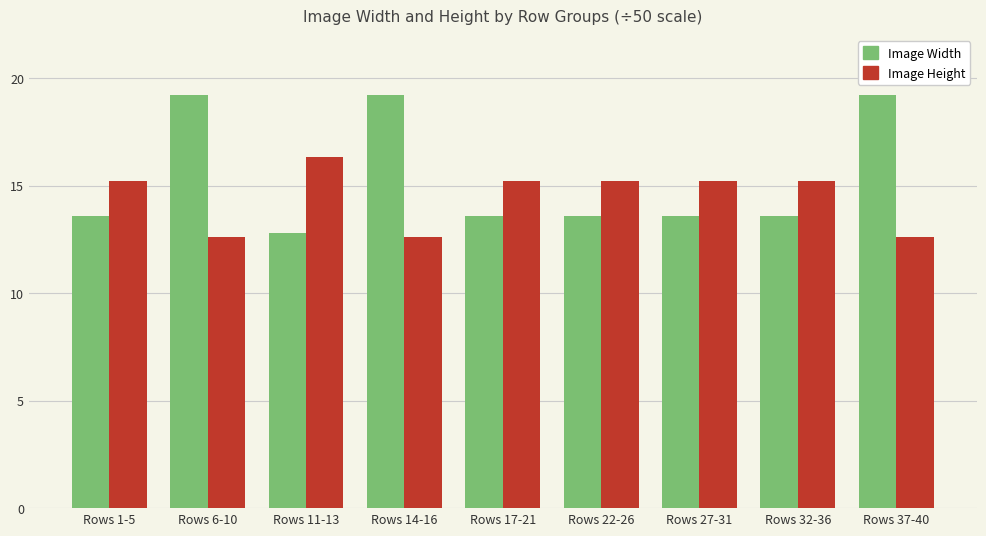

What is the difference between the second highest and second lowest values in the Image Height series?

2.6